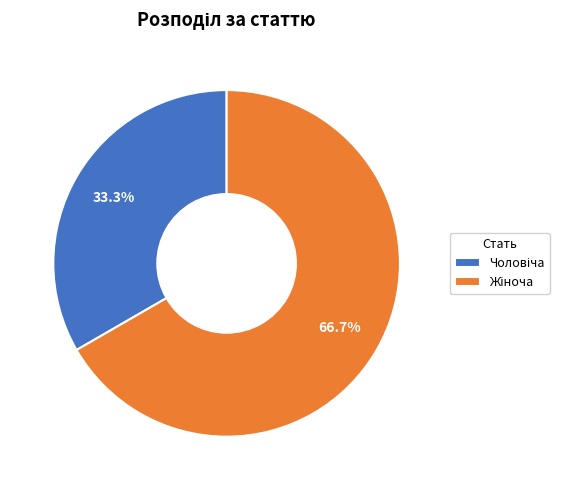

Does any single category account for the majority?

Yes